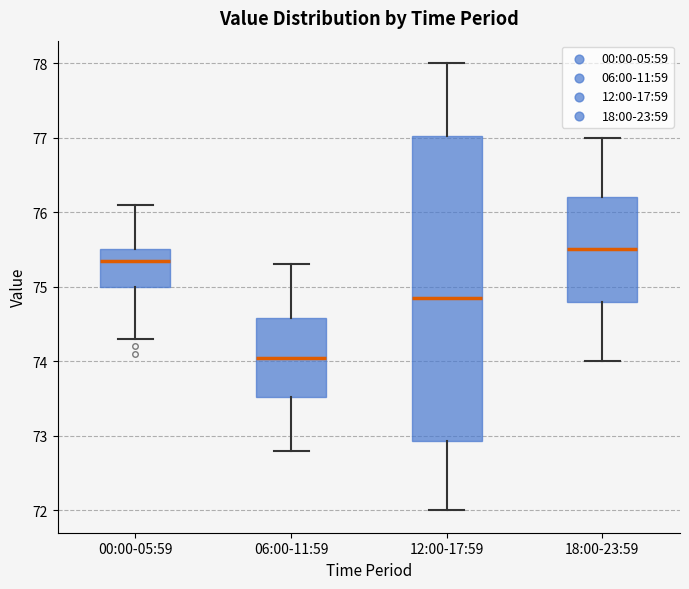

Comparing the boxes themselves (not the whiskers), which one is the tallest?

12:00-17:59